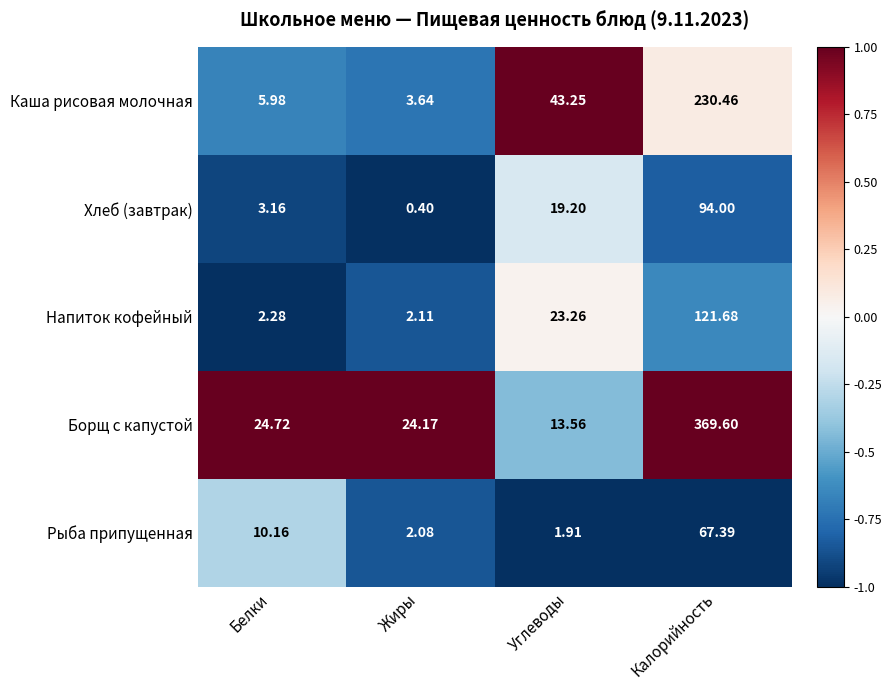

Where is Напиток кофейный nearest to the value 61?

Углеводы